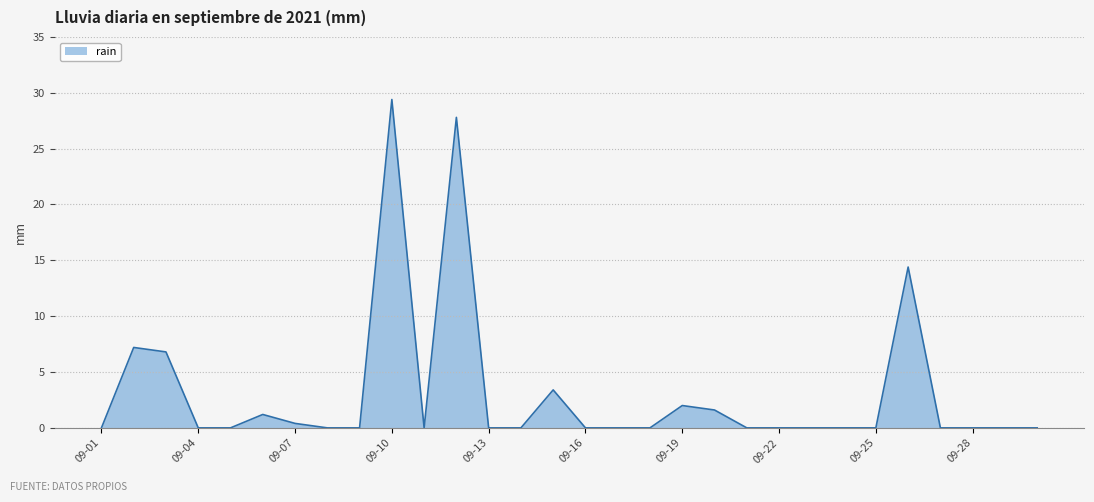

Reading right to left, extract all data points from this chart.

0.0	0.0	0.0	0.0	14.4	0.0	0.0	0.0	0.0	0.0	1.6	2.0	0.0	0.0	0.0	3.4	0.0	0.0	27.8	0.0	29.4	0.0	0.0	0.4	1.2	0.0	0.0	6.8	7.2	0.0